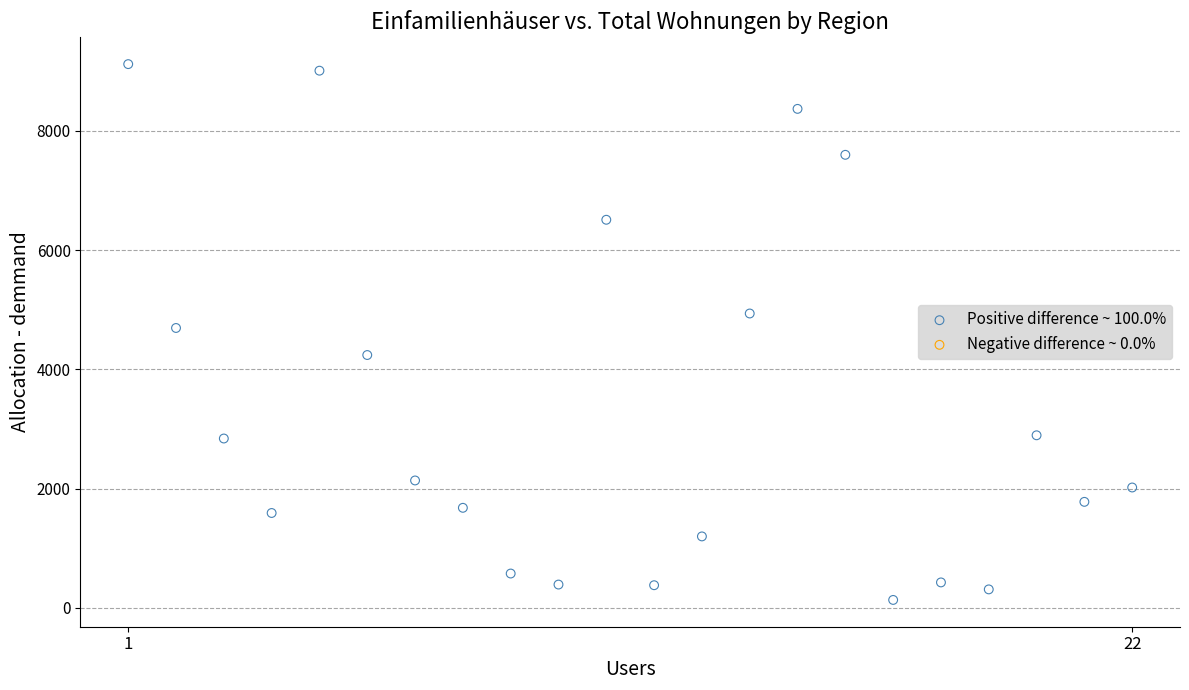

What is the range of Y values (max minus min)?

8992